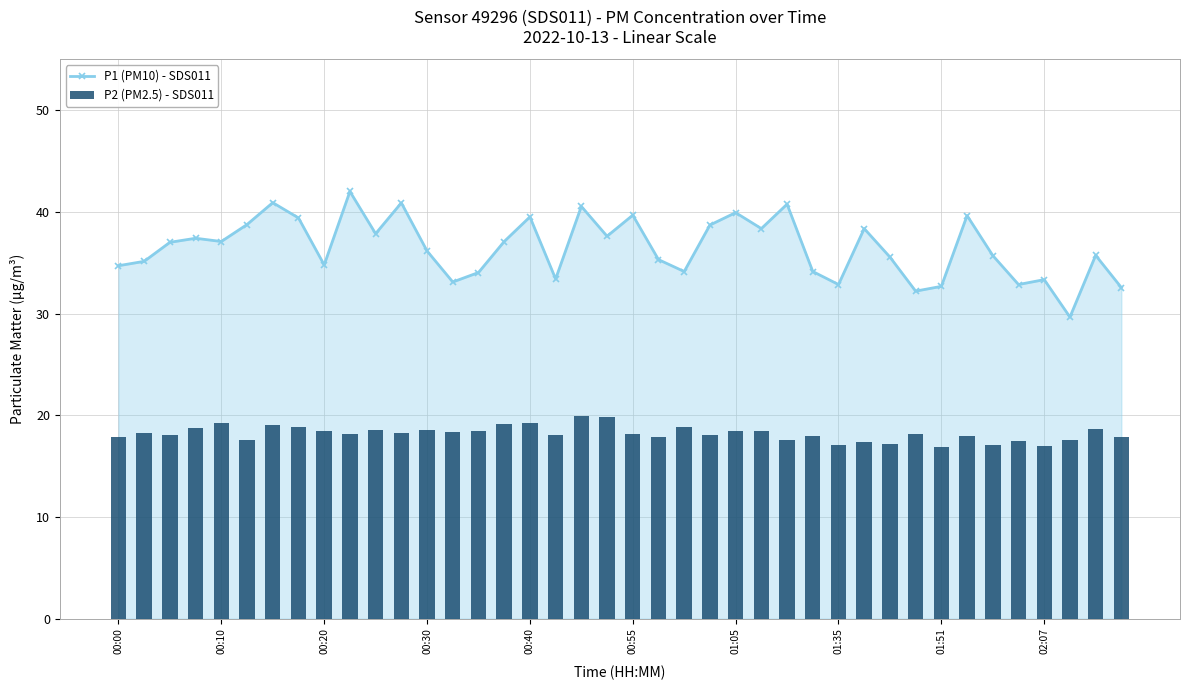

Reading left to right, extract all data points from this chart.

P1 (PM10) - SDS011: 34.7	35.1	37.0	37.4	37.1	38.8	40.9	39.4	34.8	42.0	37.9	40.9	36.1	33.1	34.0	37.1	39.5	33.4	40.5	37.6	39.7	35.3	34.1	38.7	39.9	38.4	40.8	34.1	32.9	38.4	35.5	32.2	32.7	39.6	35.7	32.9	33.3	29.6	35.7	32.5
P2 (PM2.5) - SDS011: 17.9	18.2	18.1	18.7	19.2	17.6	19.0	18.9	18.4	18.2	18.5	18.3	18.6	18.4	18.4	19.1	19.3	18.0	19.9	19.8	18.1	17.9	18.9	18.1	18.4	18.4	17.6	18.0	17.1	17.4	17.2	18.1	16.8	18.0	17.1	17.4	16.9	17.6	18.6	17.9